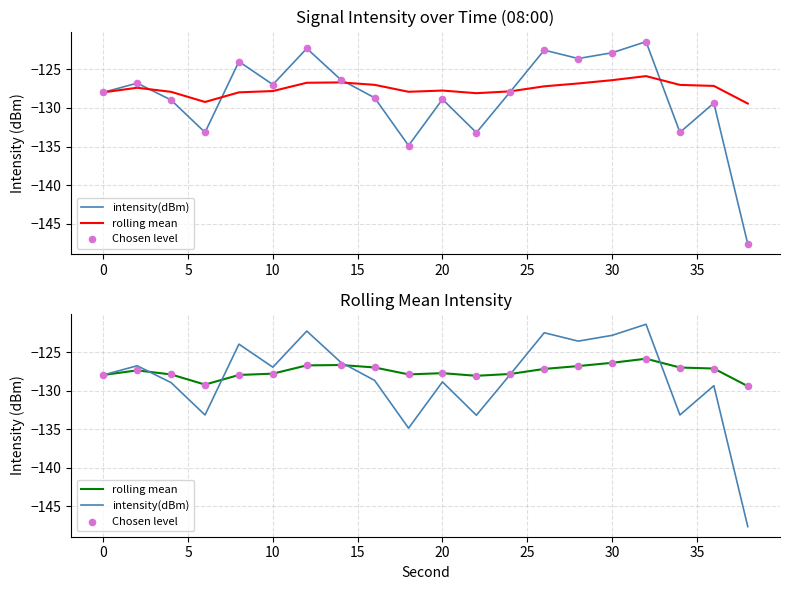

Is the value of intensity(dBm) at 30 greater than the value of Chosen level at 25?

Yes